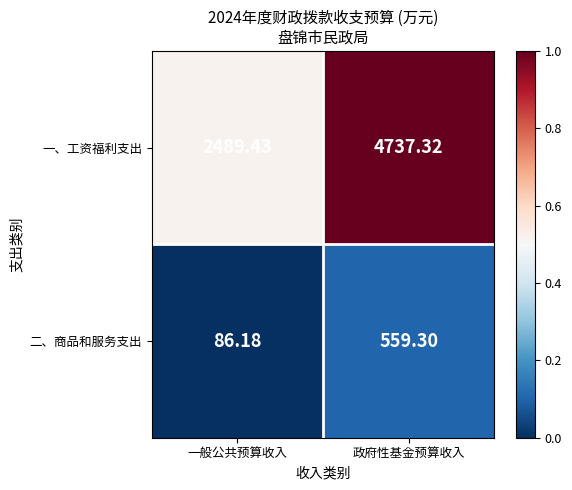

What is the total value across all series at 一般公共预算收入?

2575.6